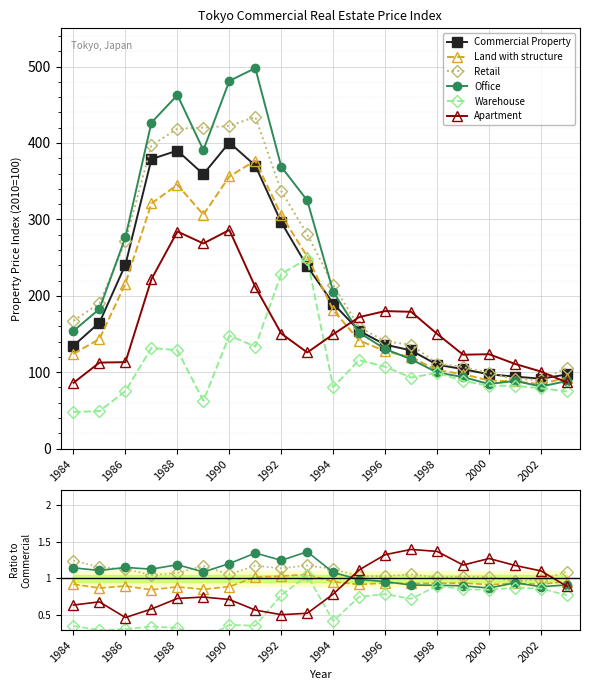

Is this an area chart (filled region under the line)?

No